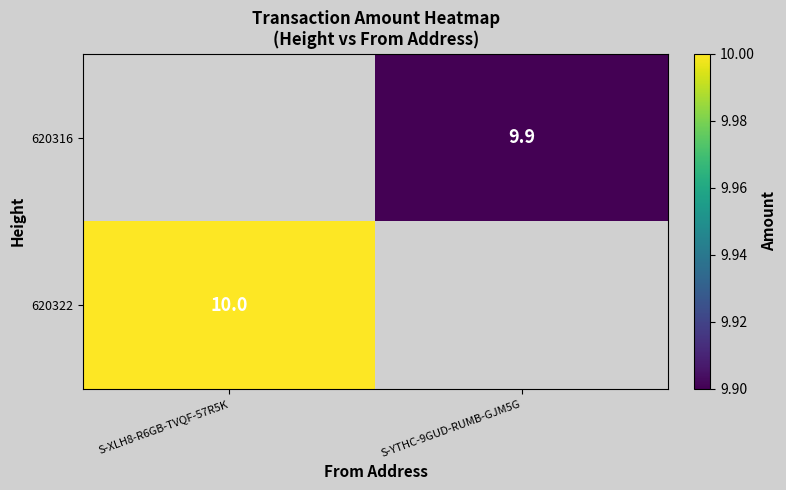

Is it true that 620322 equals 16.1 at S-XLH8-R6GB-TVQF-57R5K?

False